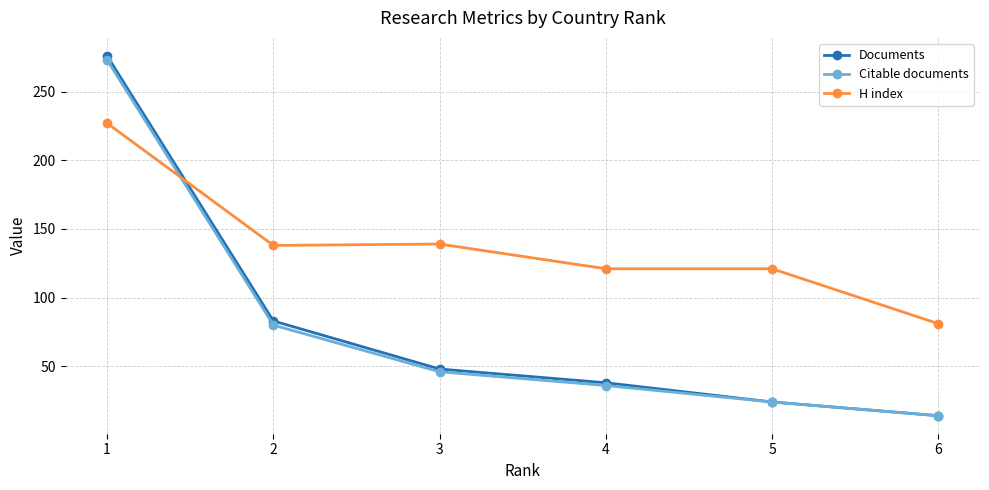

Which category has the lowest value in the H index series?

6